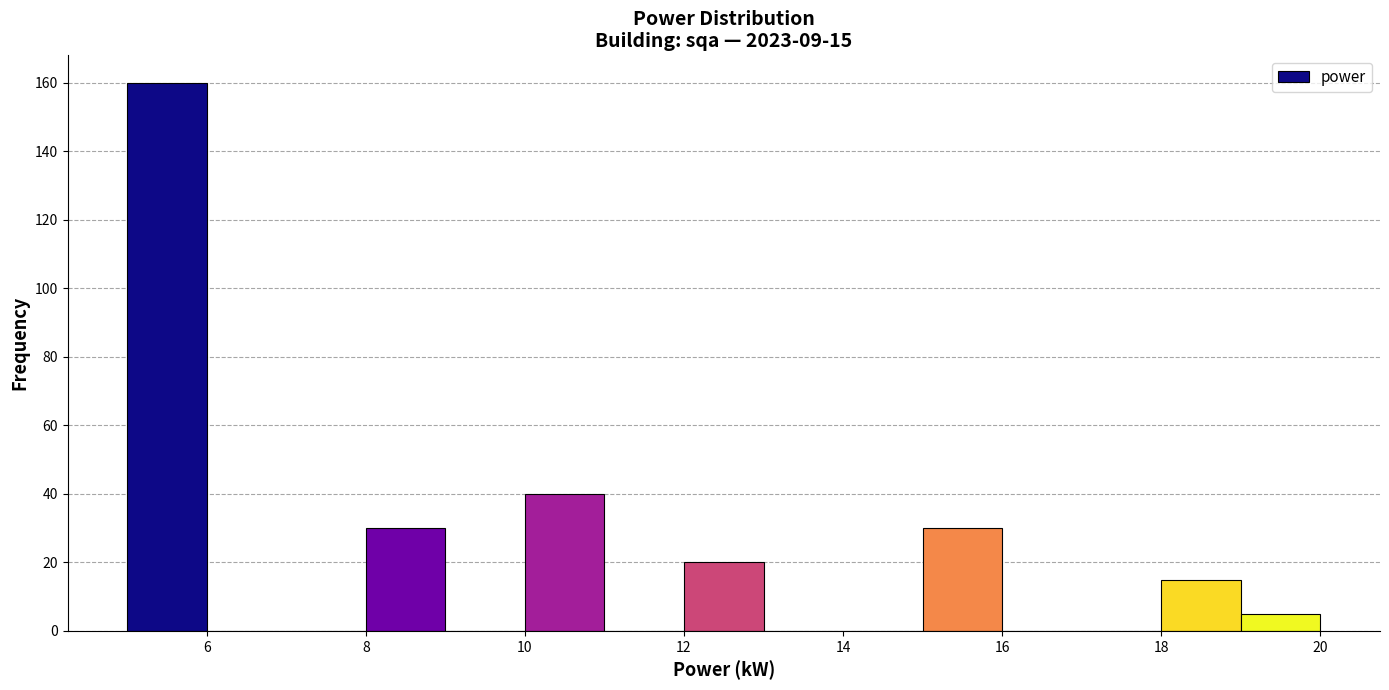

Which range on the x-axis has the tallest bar?

5 to 6